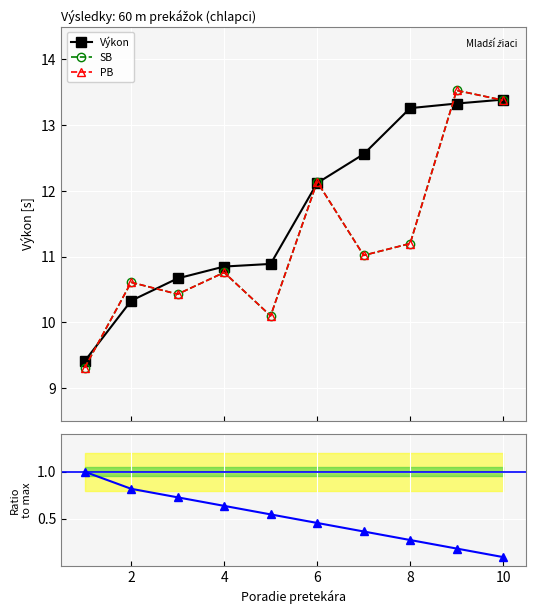

How many distinct data groups are displayed?

4